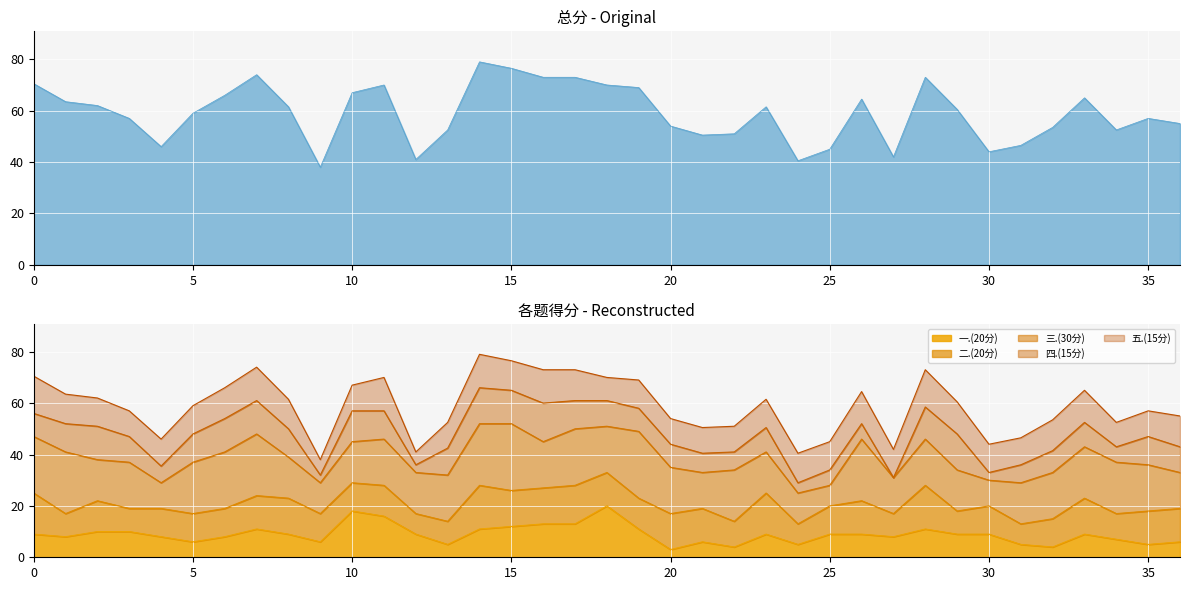

How many data points in 总分 are less than 60?

18